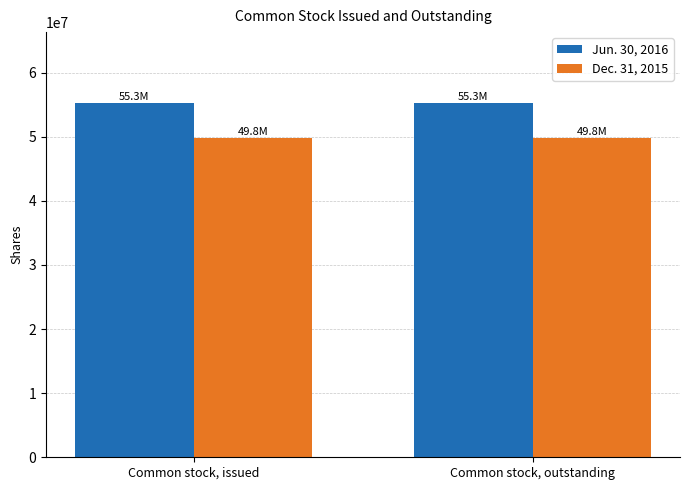

What is the difference between the highest and lowest values at Common stock, outstanding?

5445000